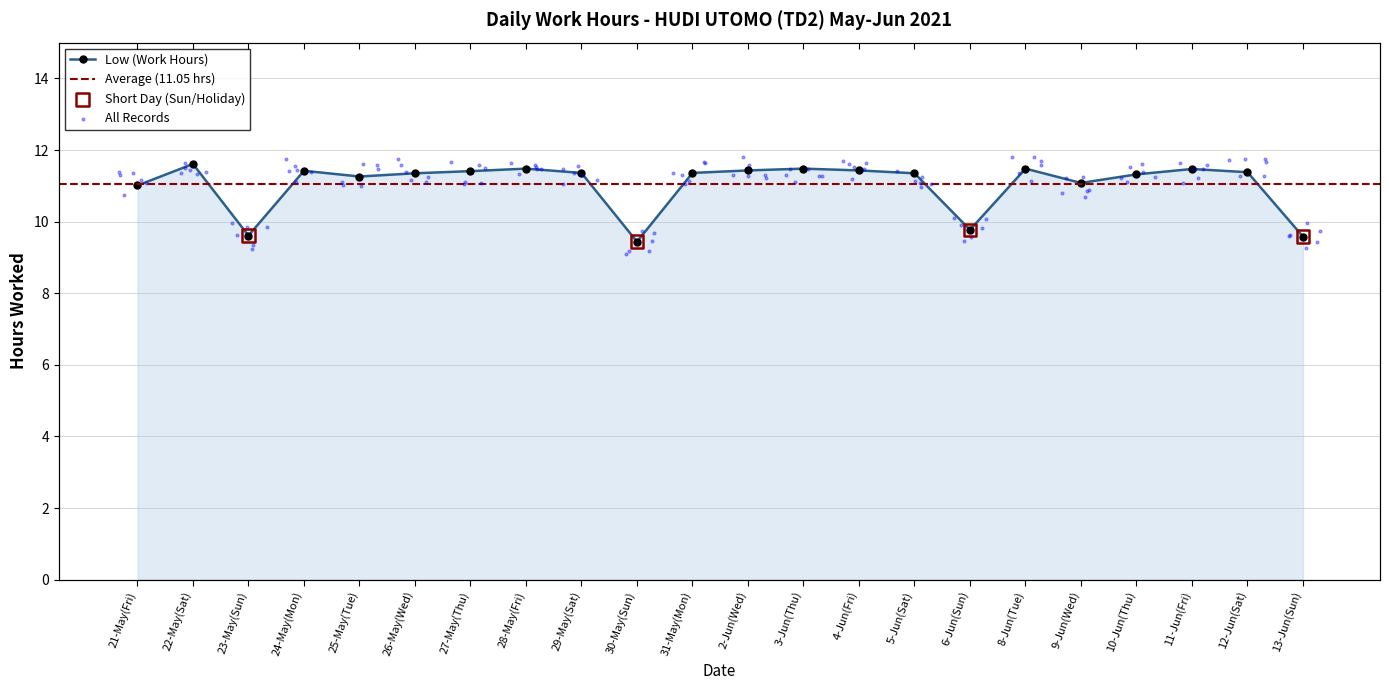

Which has a higher value, 30-May(Sun) or 2-Jun(Wed)?

2-Jun(Wed)